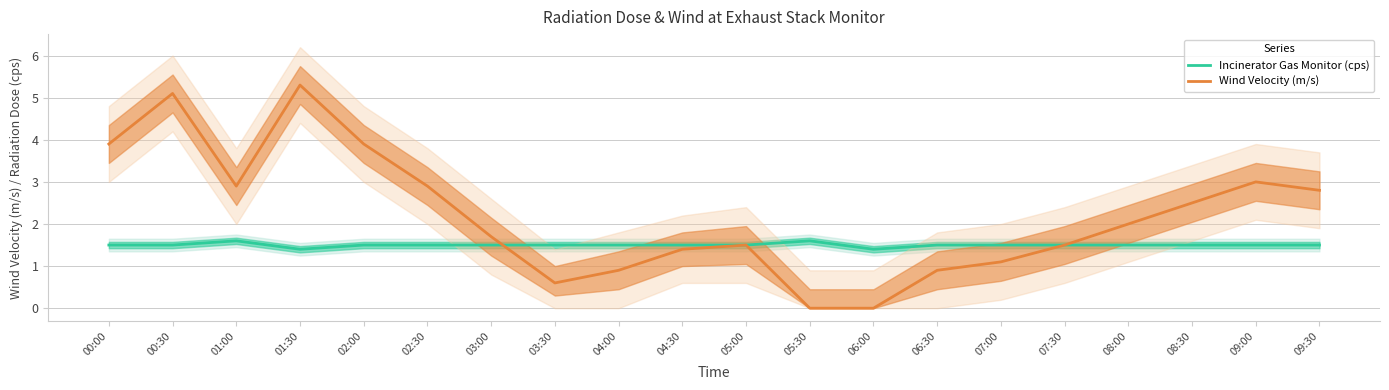

Does the chart display data point markers on the line(s)?

No